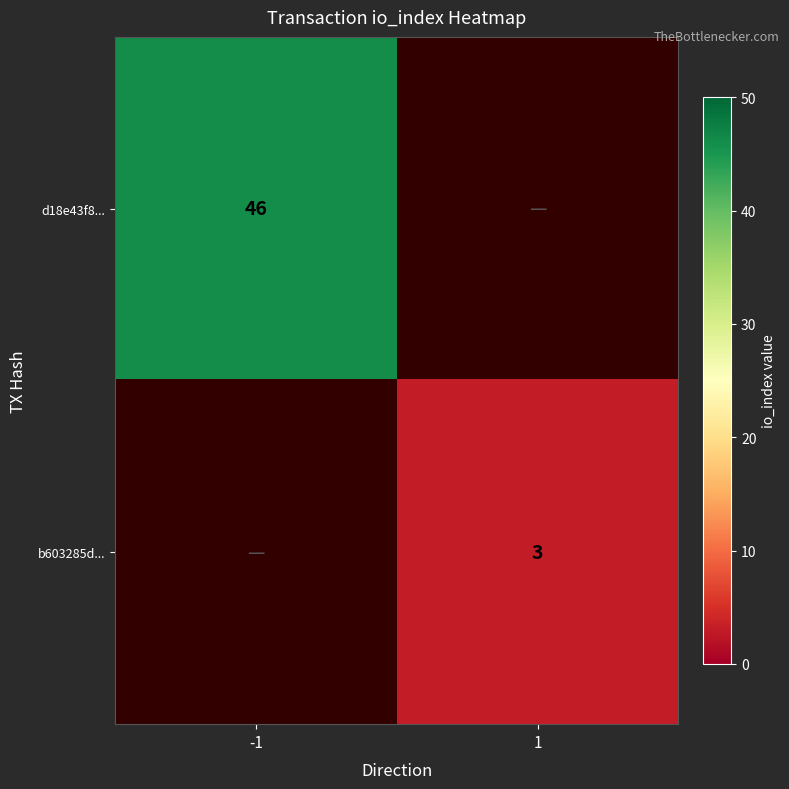

True or false: b603285d... has a value of 5 at 1.

False